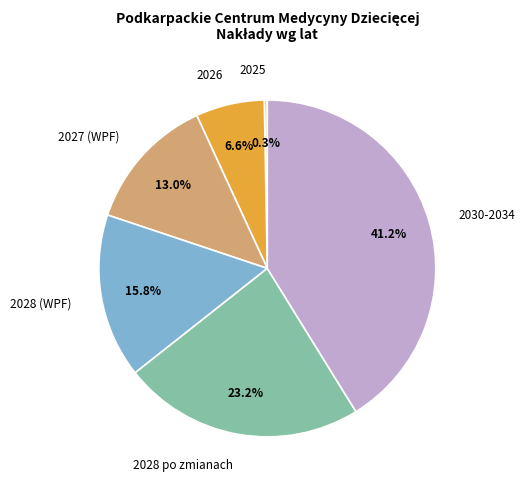

To the nearest percent, what is the difference between the largest and smallest slice percentages?

41%